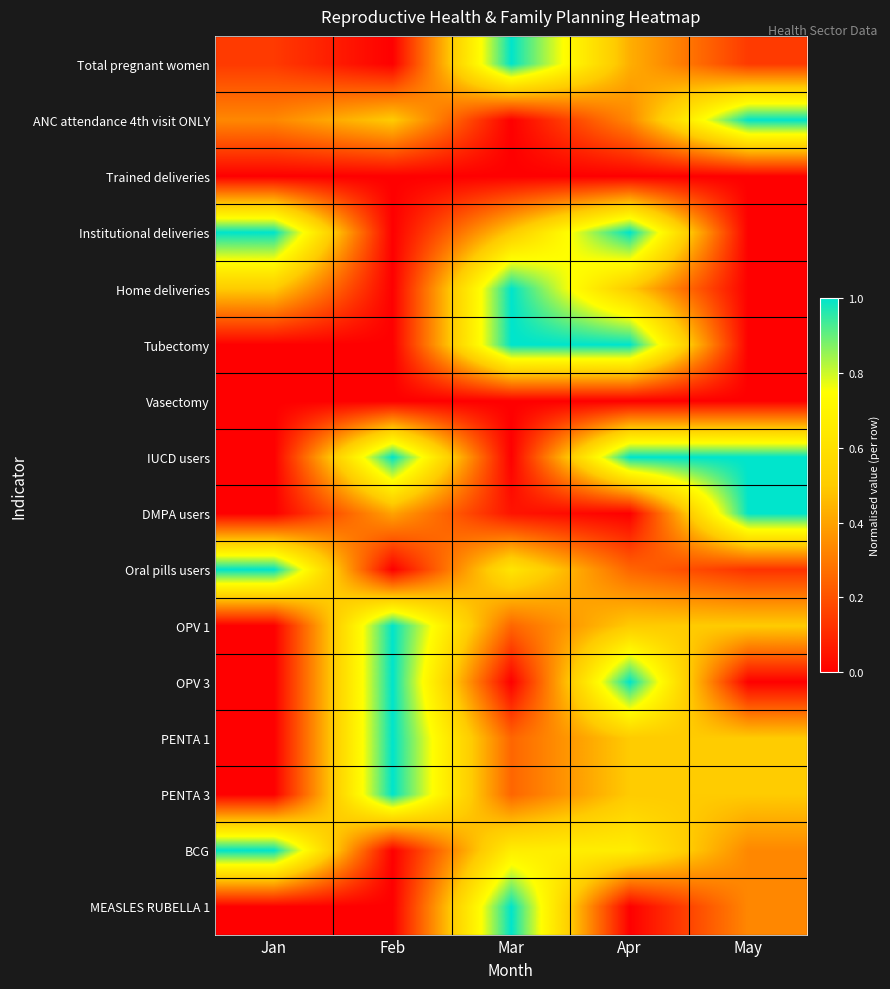

Which category has the lowest value across all series?

Feb